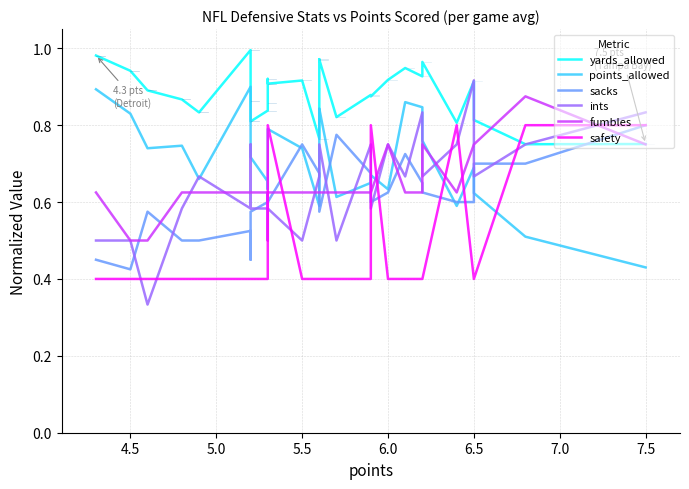

How many interior local peaks does the points_allowed series have?

7